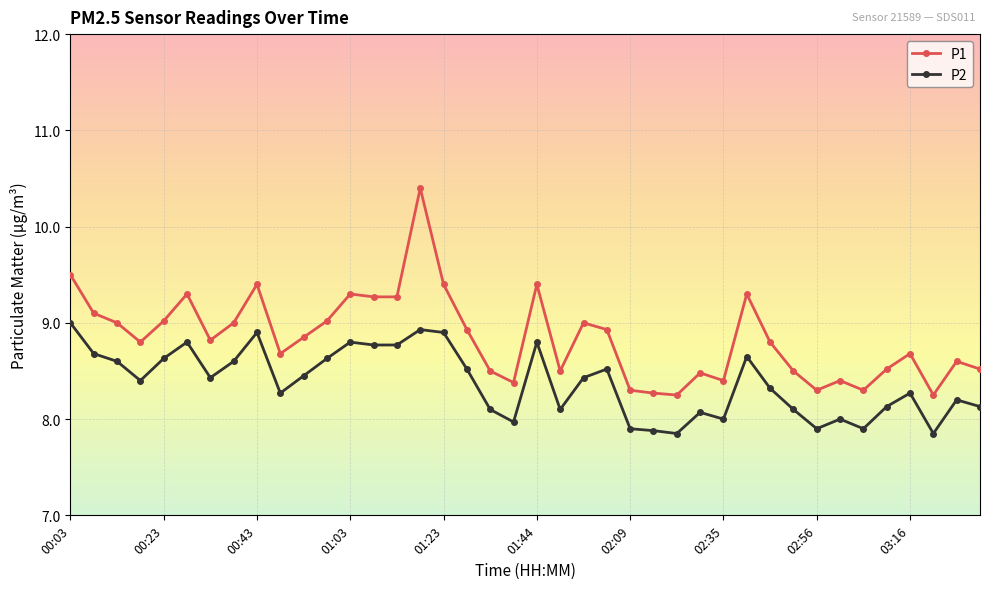

What is the maximum value for P2?

9.0